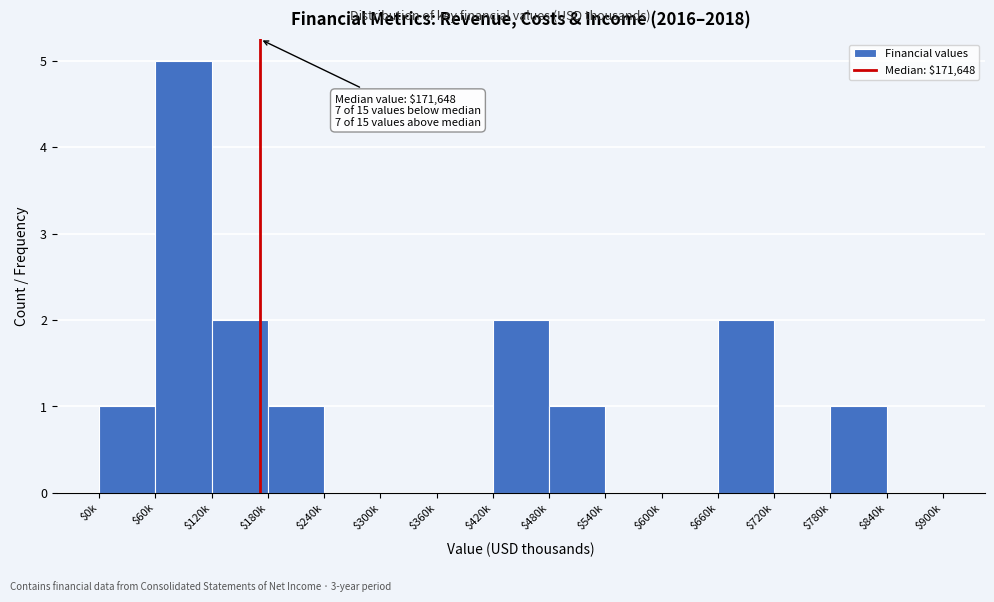

True or false: the data shows 1 at $480k.

True